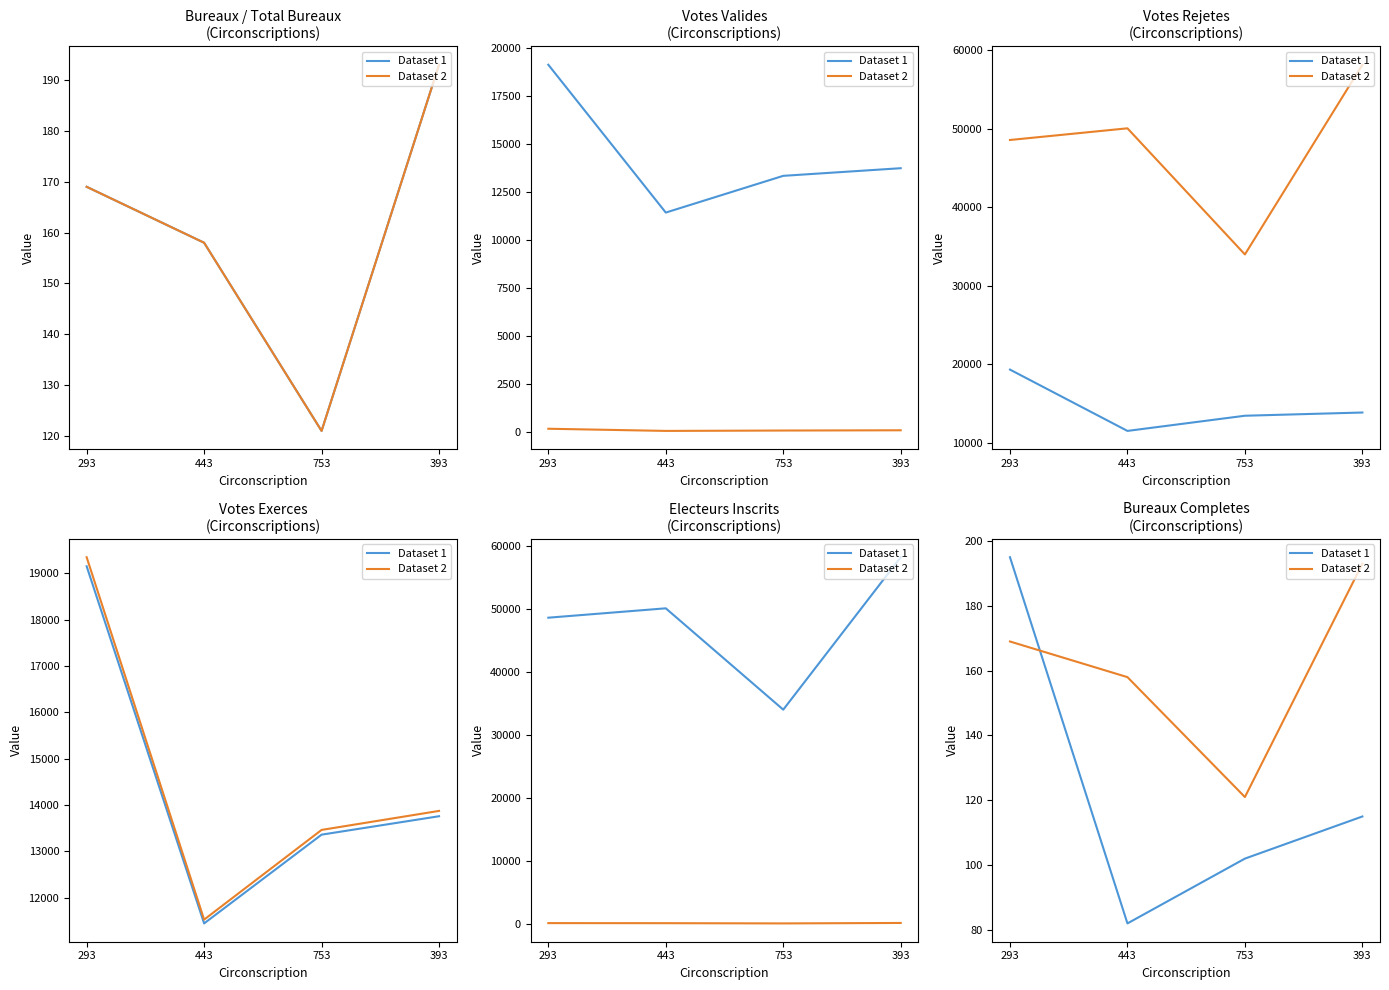

Is the value of Dataset 2 at 393 greater than the value of Dataset 1 at 753?

Yes